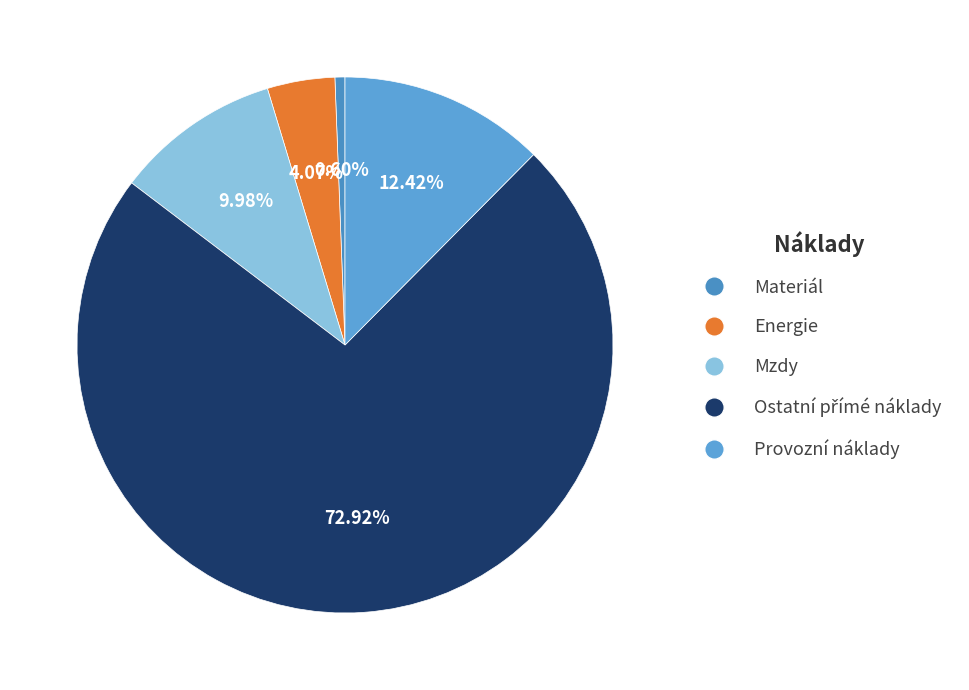

How many slices are in this pie chart?

5